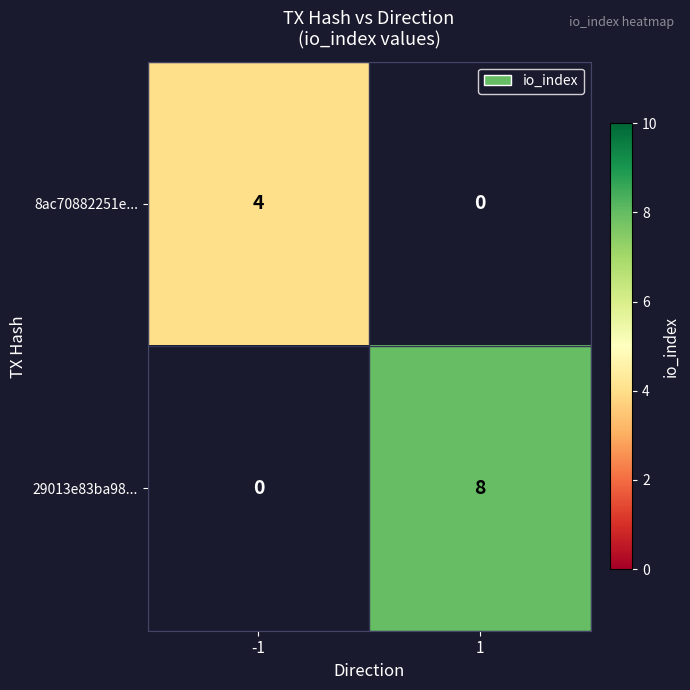

At how many categories does at least one series exceed 2?

2